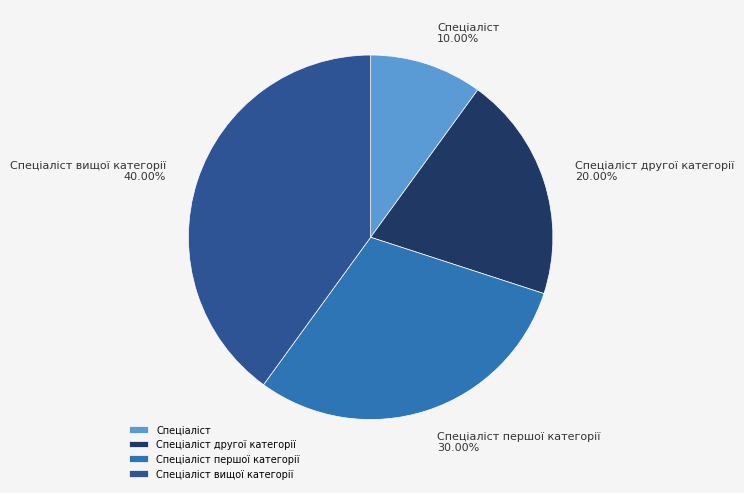

How many slices are in this pie chart?

4